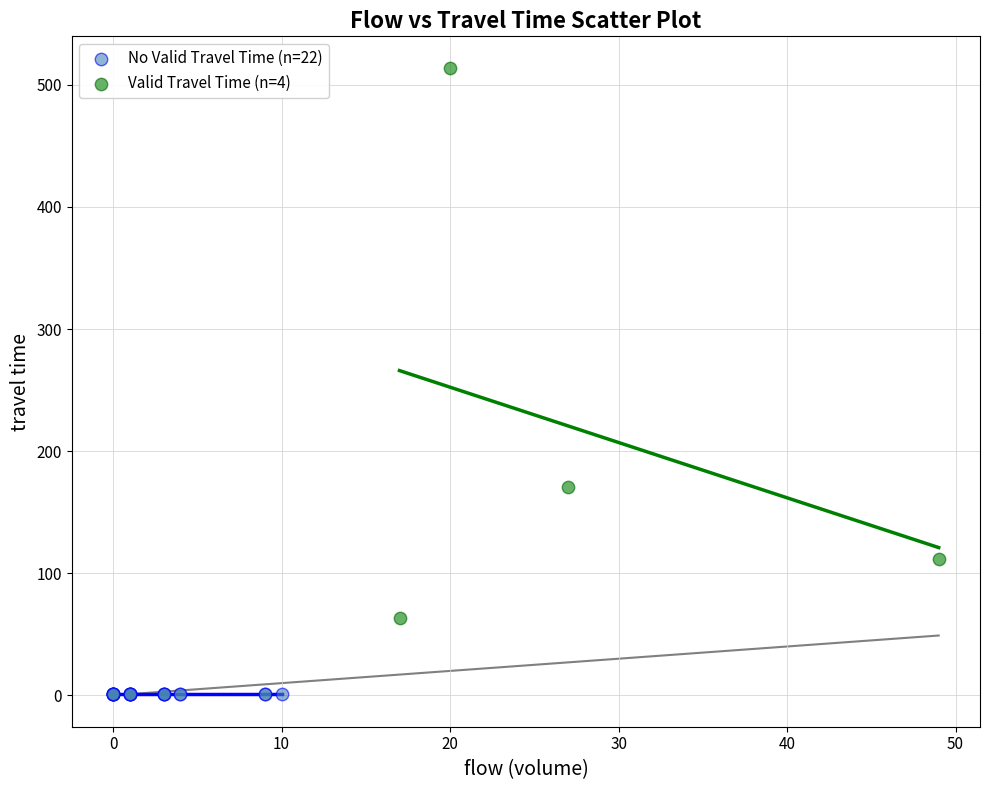

Which series reaches the maximum Y coordinate?

Valid Travel Time (n=4)